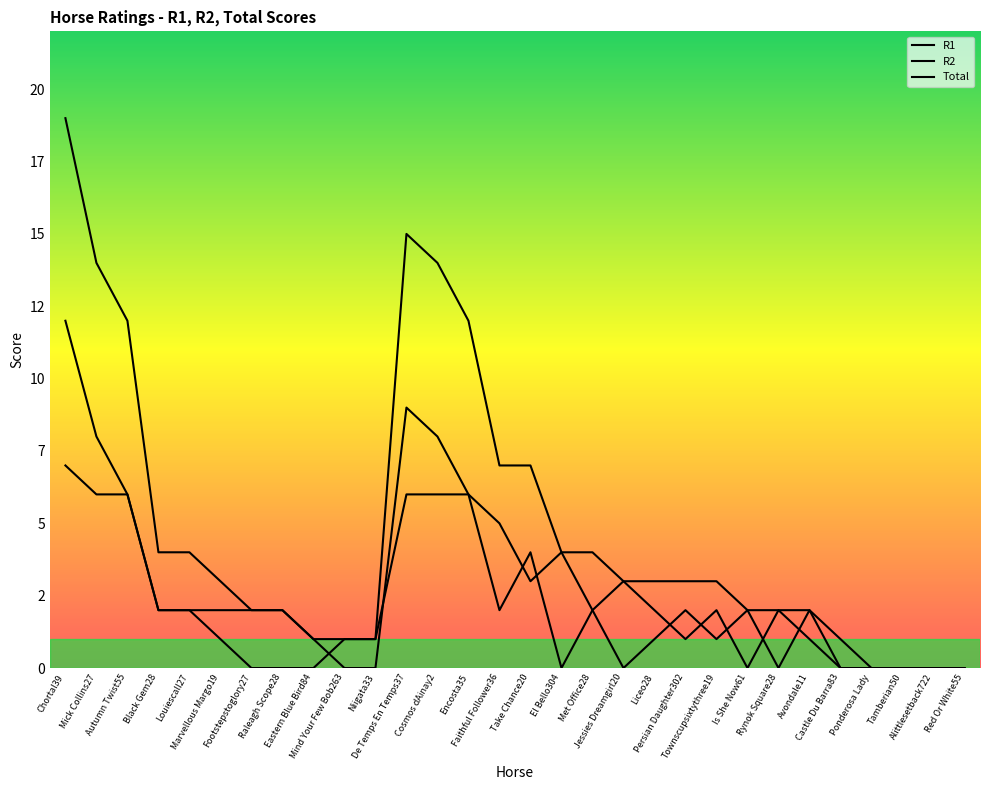

What is the difference between the R1 values at Raleagh Scope28 and Niigata33?

2